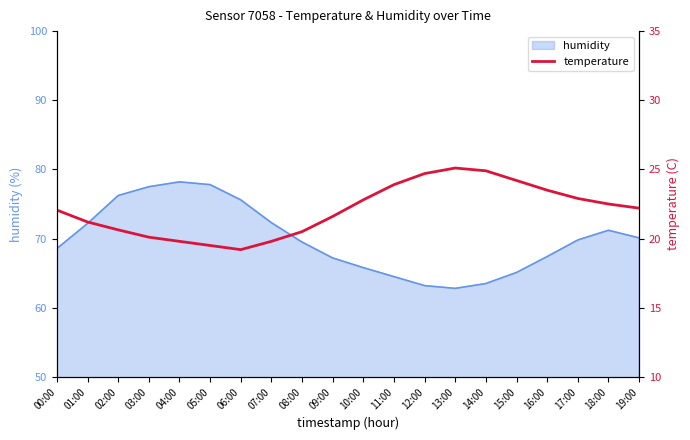

Does the chart display data point markers on the line(s)?

No